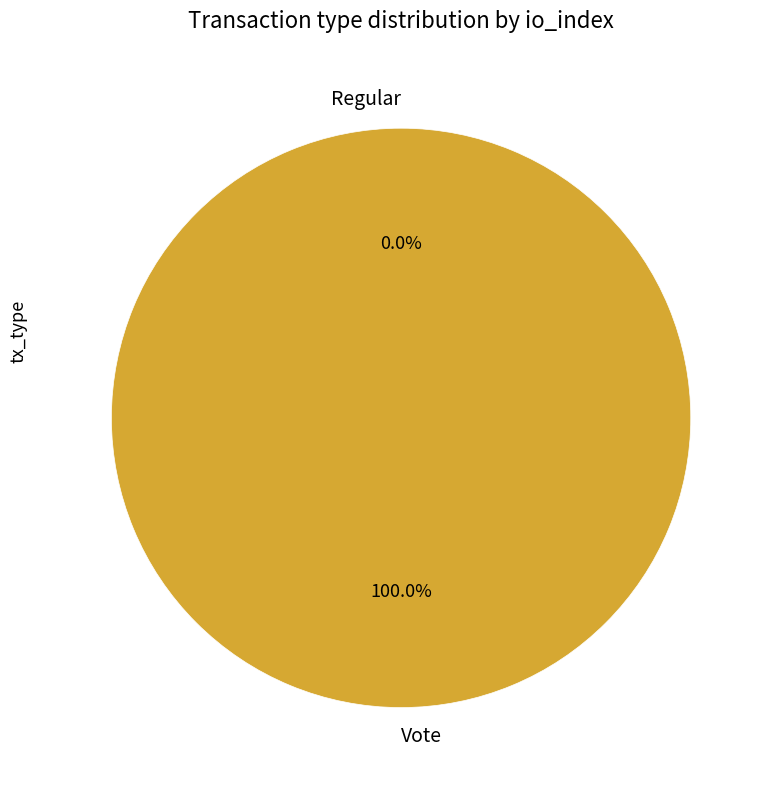

To the nearest percent, what is the difference between the Regular and Vote slice percentages?

100%